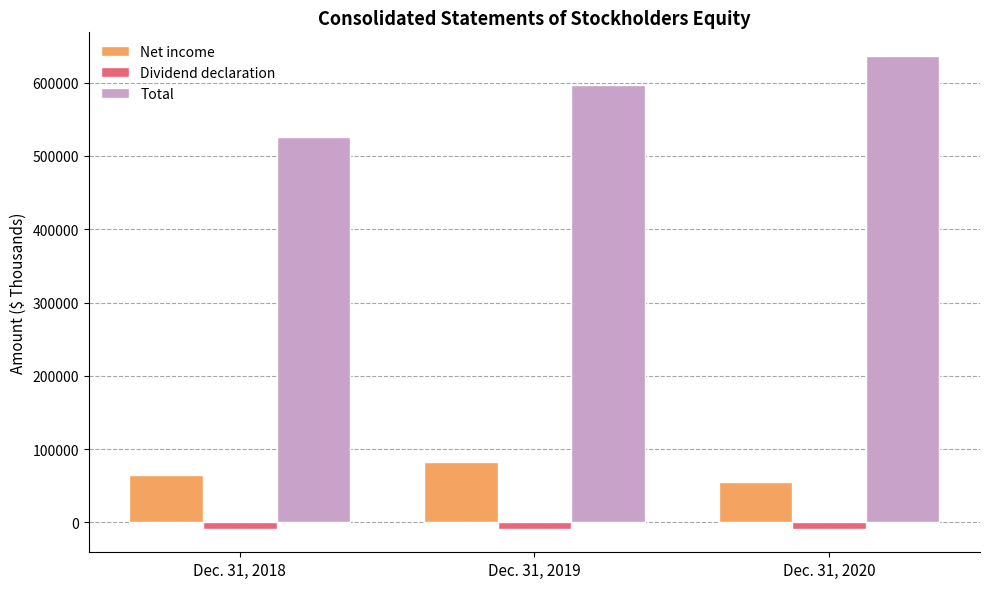

Which category has the lowest value in the Total series?

Dec. 31, 2018